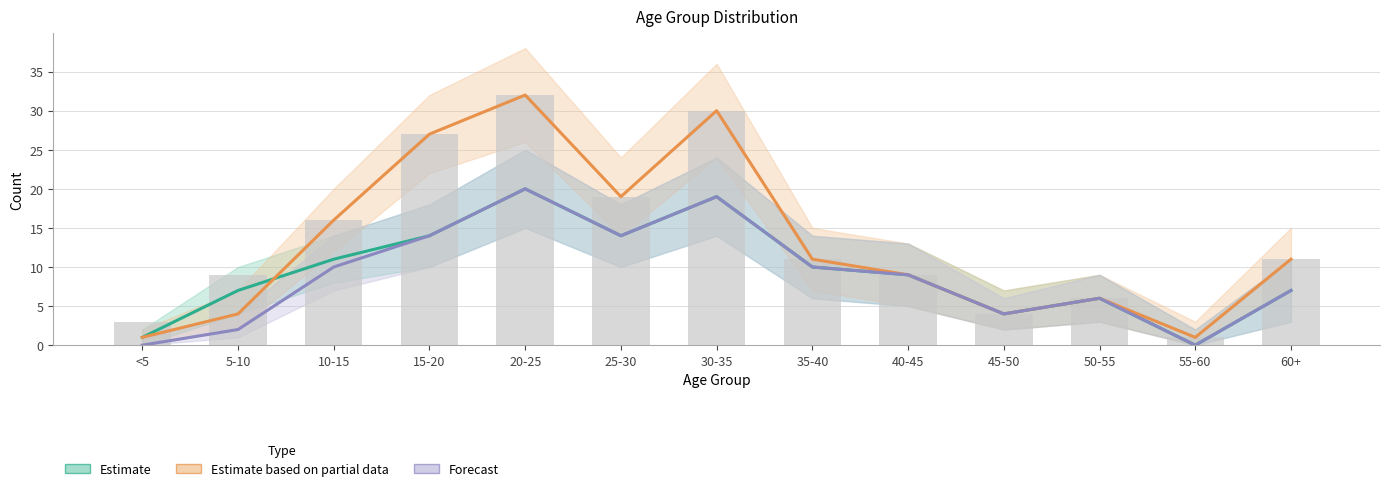

Is the value of P-Q at 30-35 greater than the value of Q-R at <5?

Yes